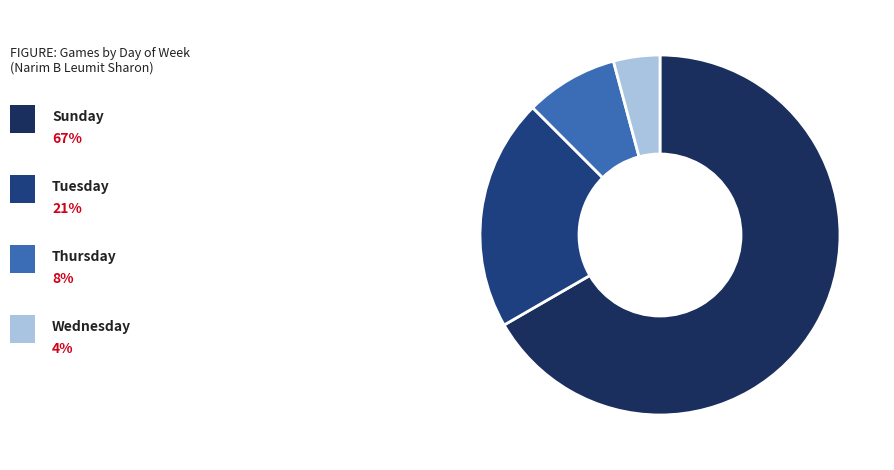

How many segments does this pie chart have?

4